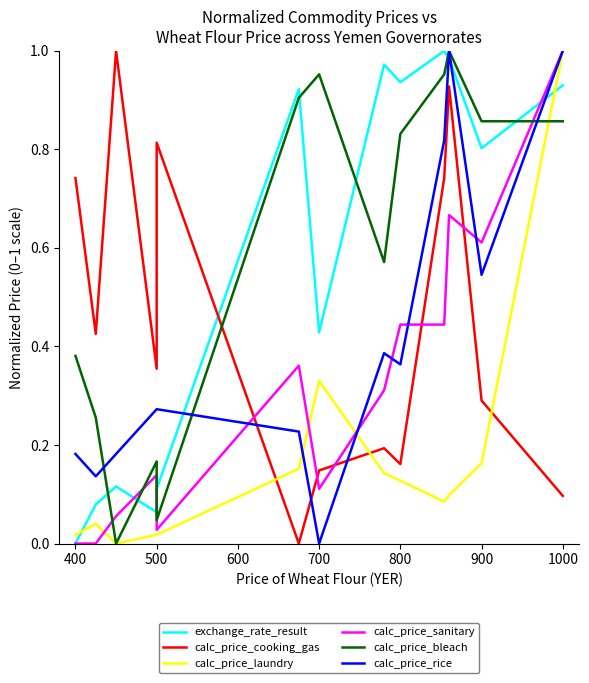

Reading right to left, list all the values displayed in this chart.

exchange_rate_result: 0.9	0.8	1.0	1.0	0.9	1.0	0.4	0.9	0.1	0.1	0.1	0.1	0.0
calc_price_cooking_gas: 0.1	0.3	0.9	0.7	0.2	0.2	0.1	0.0	0.8	0.4	1.0	0.4	0.7
calc_price_laundry: 1.0	0.2	0.1	0.1	0.1	0.1	0.3	0.2	0.0	0.0	0.0	0.0	0.0
calc_price_sanitary: 1.0	0.6	0.7	0.4	0.4	0.3	0.1	0.4	0.0	0.1	0.1	0.0	0.0
calc_price_bleach: 0.9	0.9	1.0	1.0	0.8	0.6	1.0	0.9	0.0	0.2	0.0	0.3	0.4
calc_price_rice: 1.0	0.5	1.0	0.8	0.4	0.4	0.0	0.2	0.3	0.3	0.2	0.1	0.2